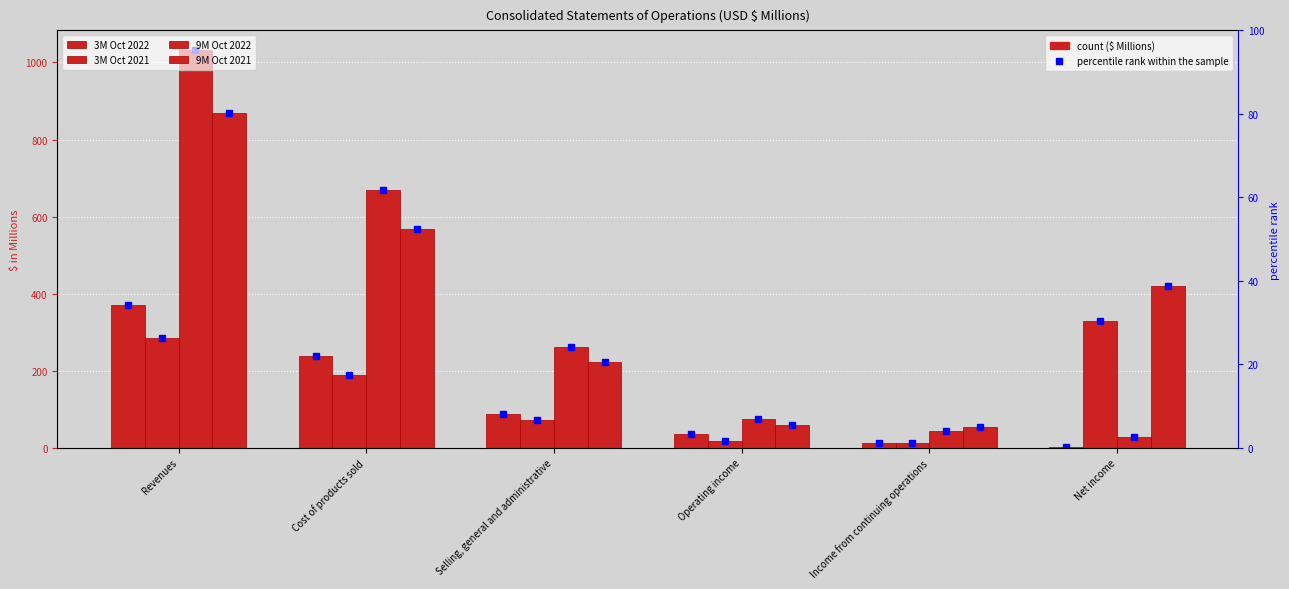

True or false: 9M Oct 2021 has a value of 90.4 at Operating income.

False